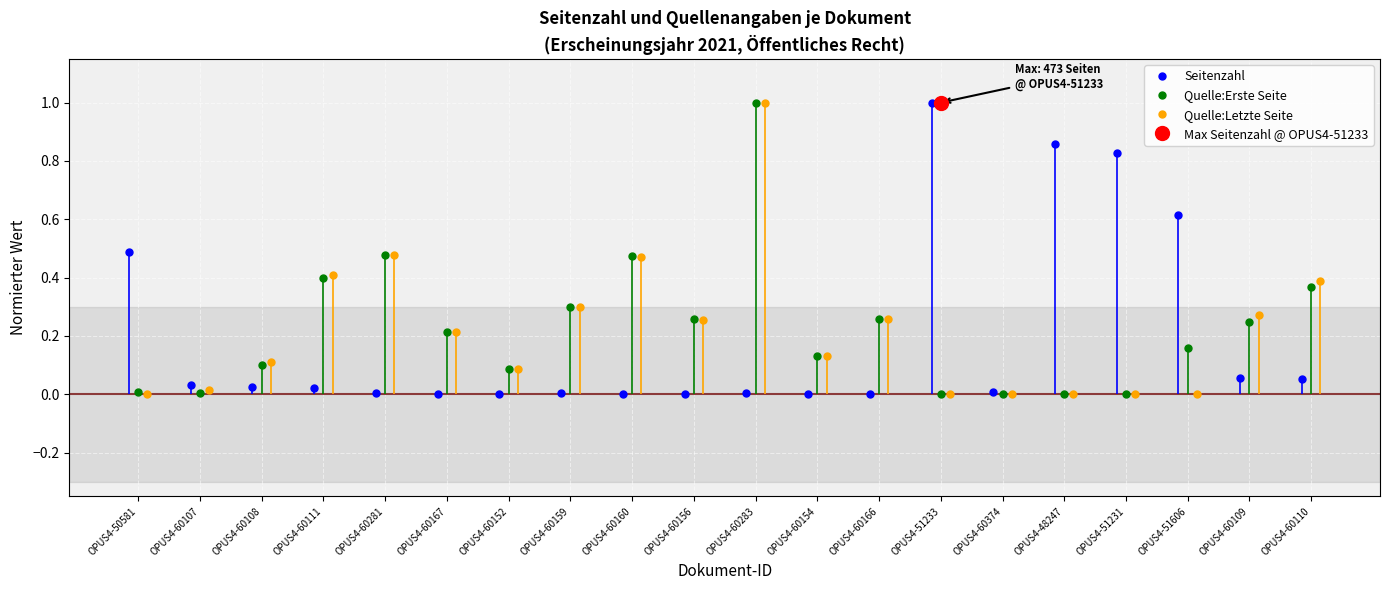

True or false: Seitenzahl has more than 0 interior local peaks.

True